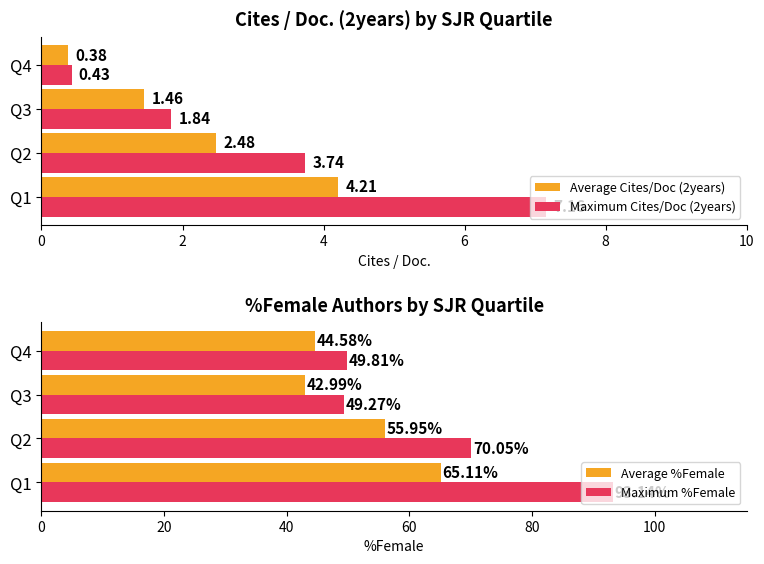

Which series has the largest total across all categories?

Maximum %Female